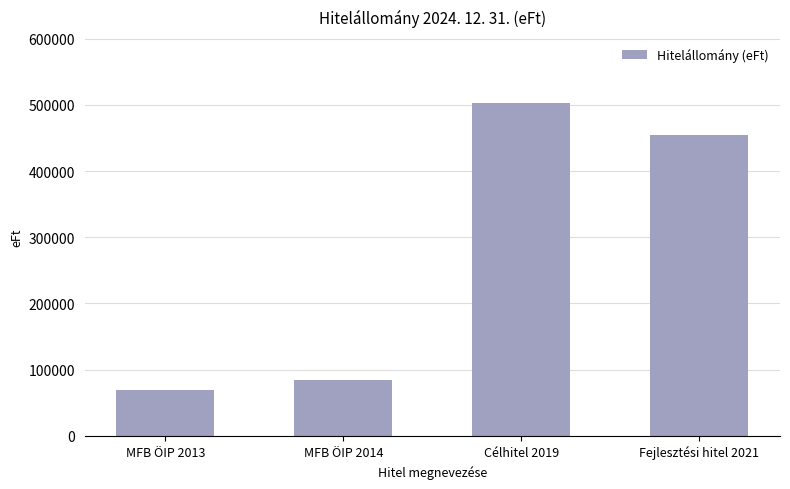

What is the sum of the values at MFB ÖIP 2014 and Célhitel 2019?

586728